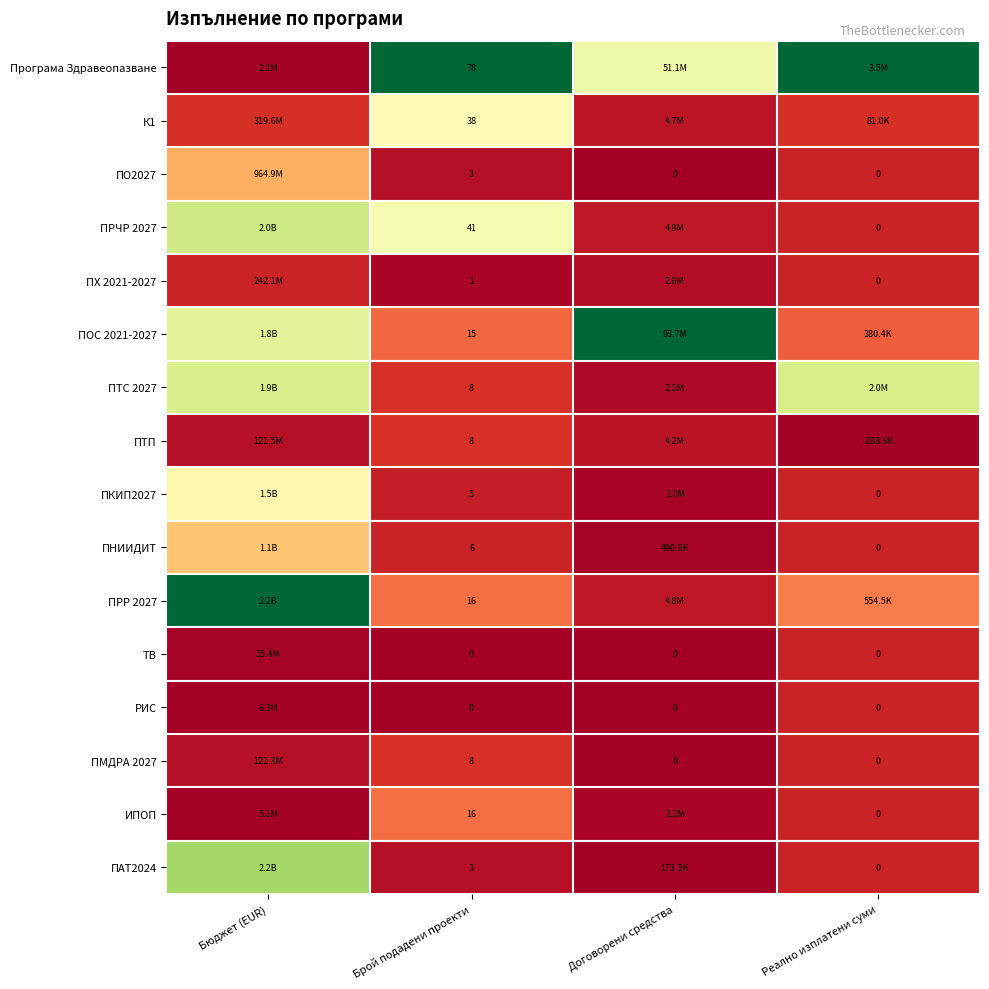

At how many categories does at least one series exceed 0?

4